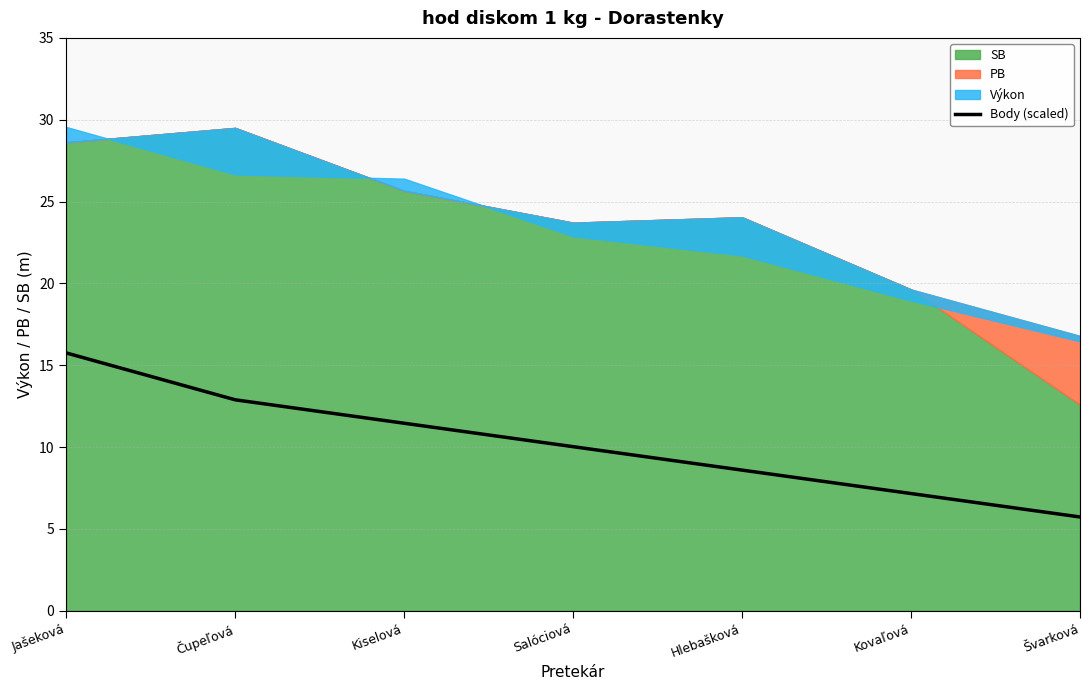

What position from the right is Kiselová?

5